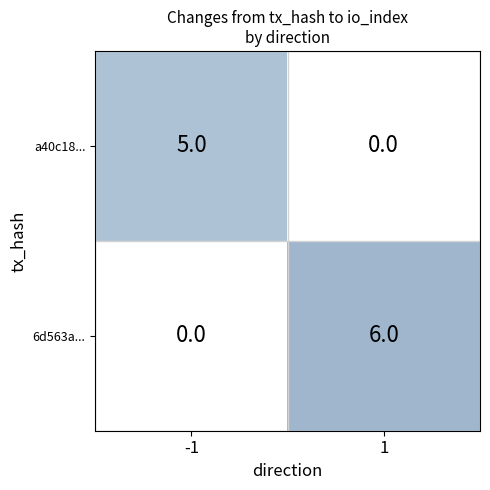

What is the sum of all a40c18... values?

5